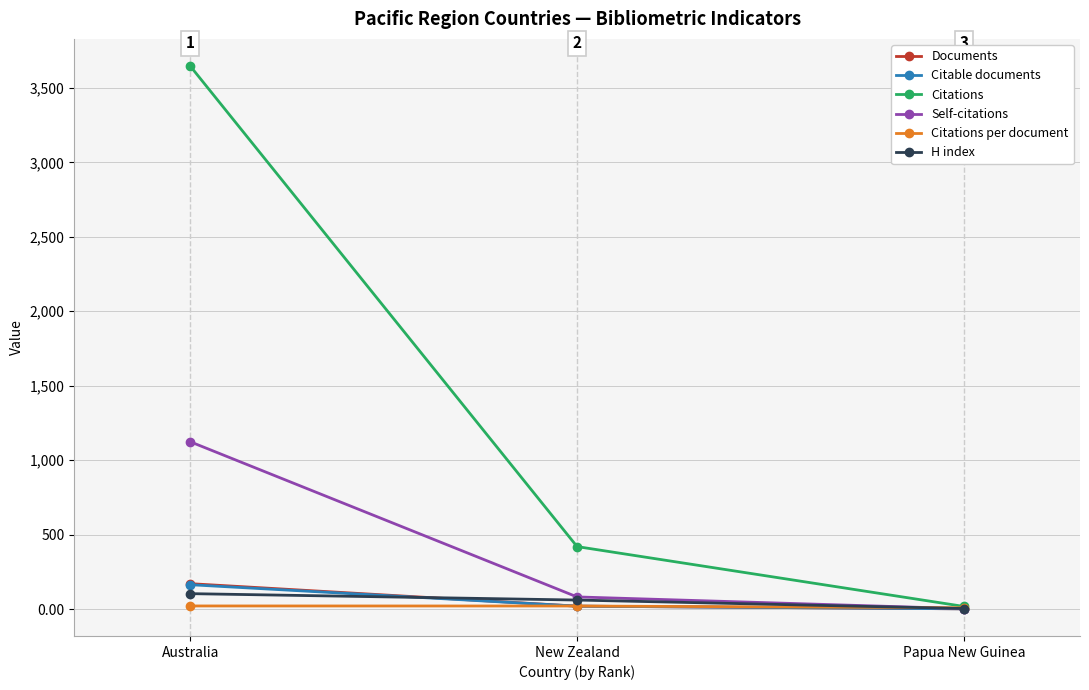

Between New Zealand and Papua New Guinea, which series saw the biggest shift?

Citations